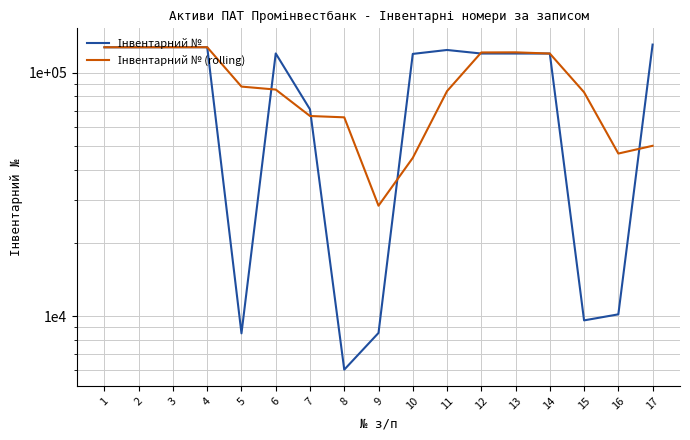

How many lines are shown in the chart?

2